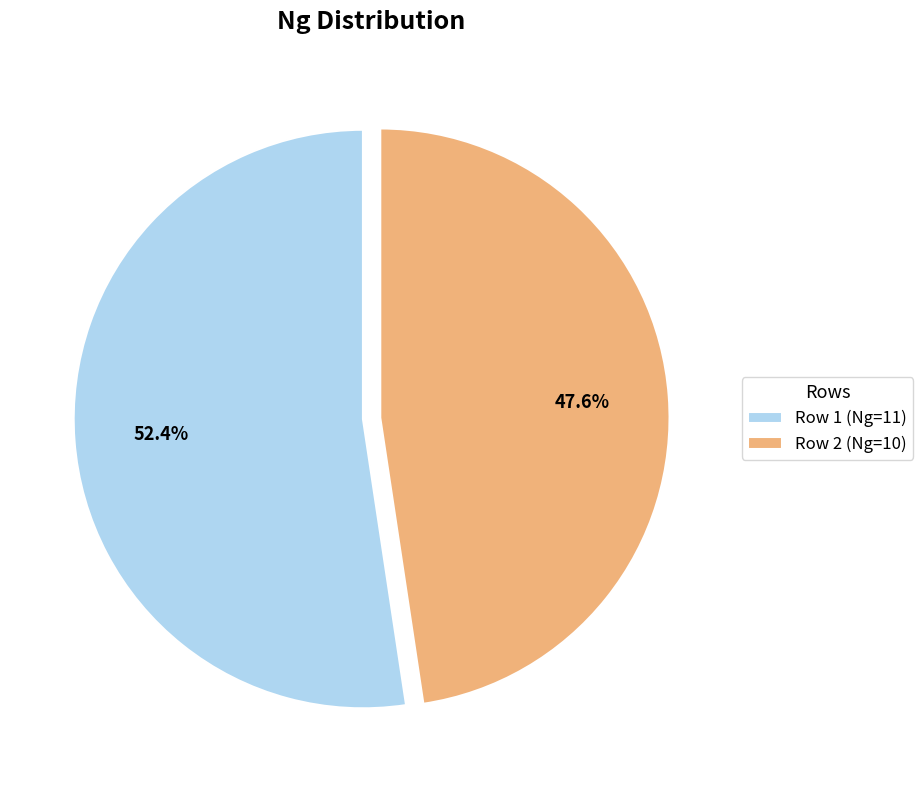

Count the number of slices in the pie.

2